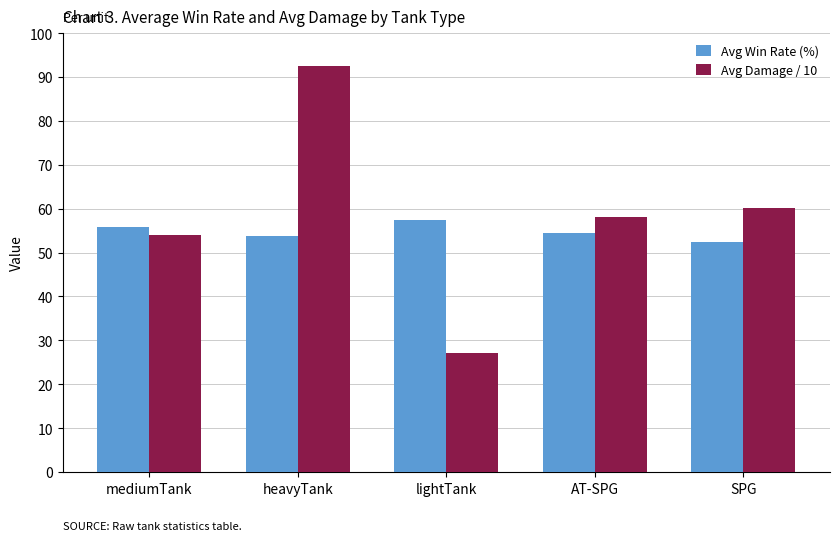

Is the value of Avg Win Rate (%) at mediumTank greater than the value of Avg Damage / 10 at heavyTank?

No